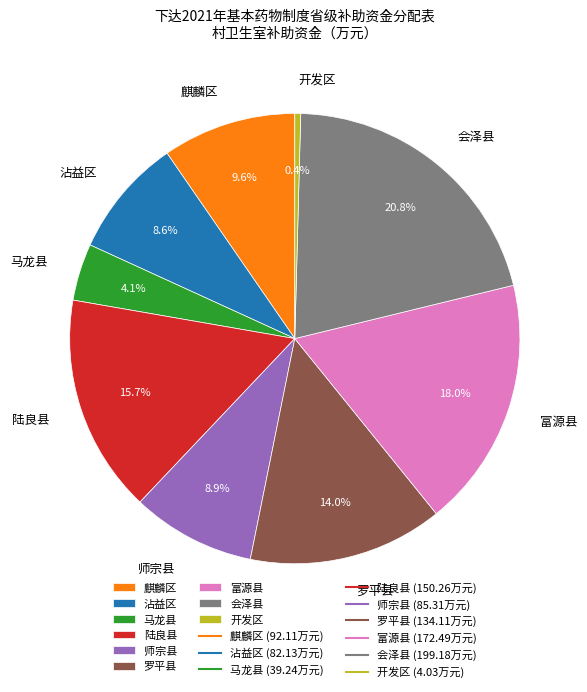

Do 富源县 and 陆良县 together represent more than half of the pie?

No